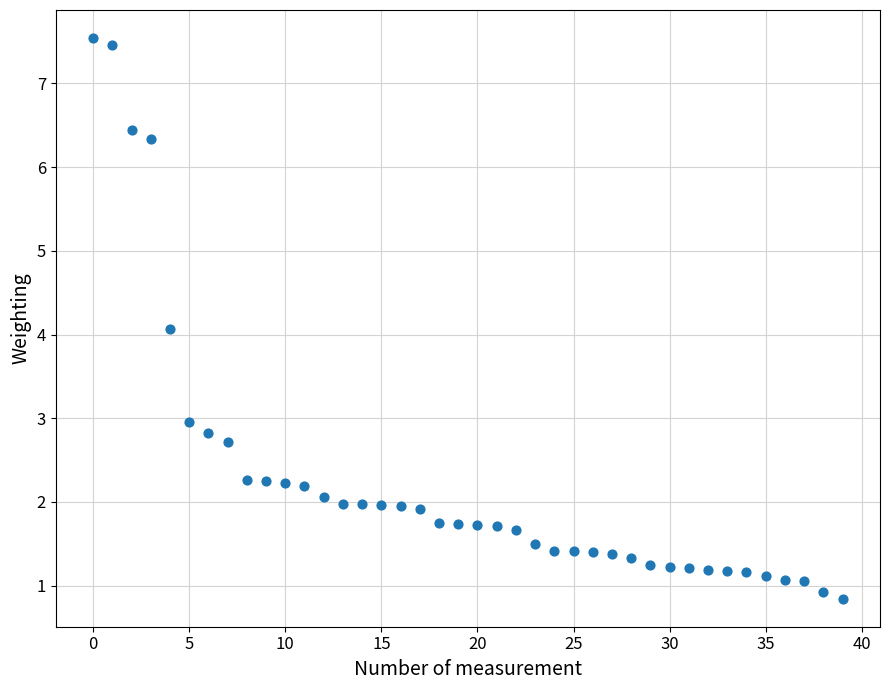

What is the range of Y values (max minus min)?

6.7